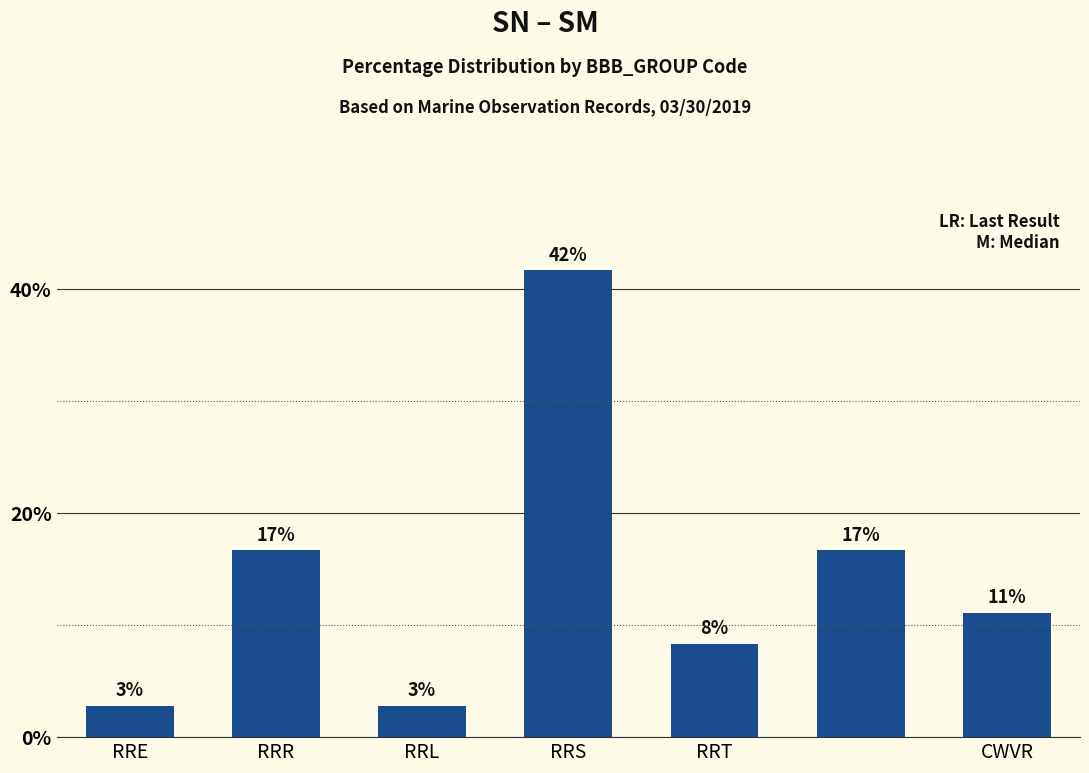

How many bars are there in total?

7